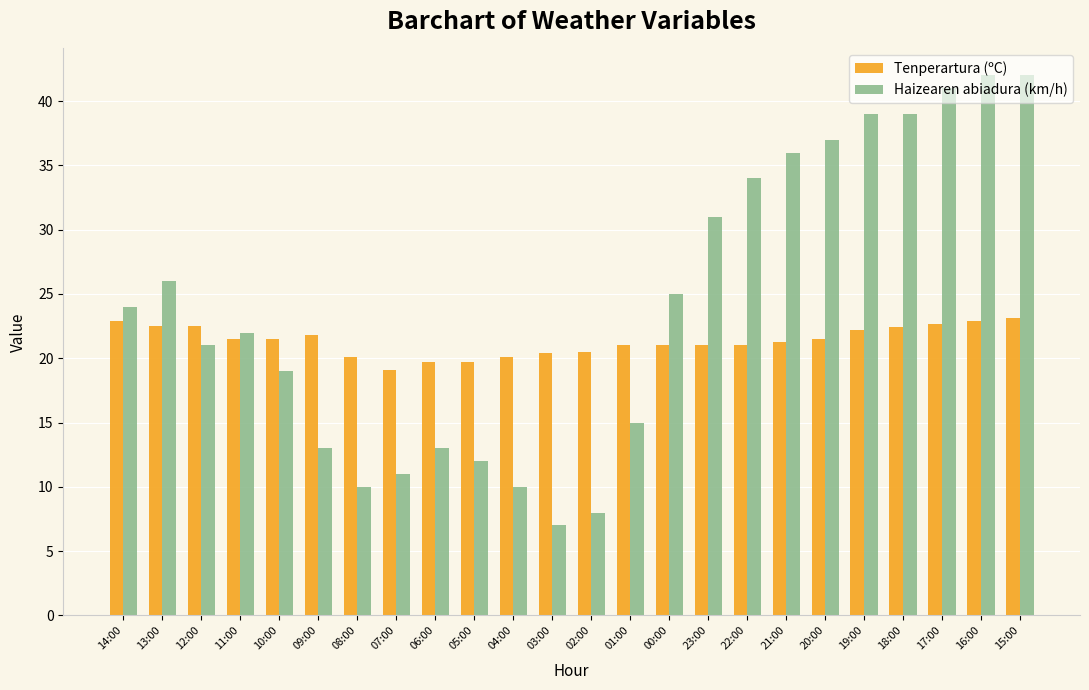

At 01:00, list the series in order from largest to smallest.

Tenperartura (ºC), Haizearen abiadura (km/h)